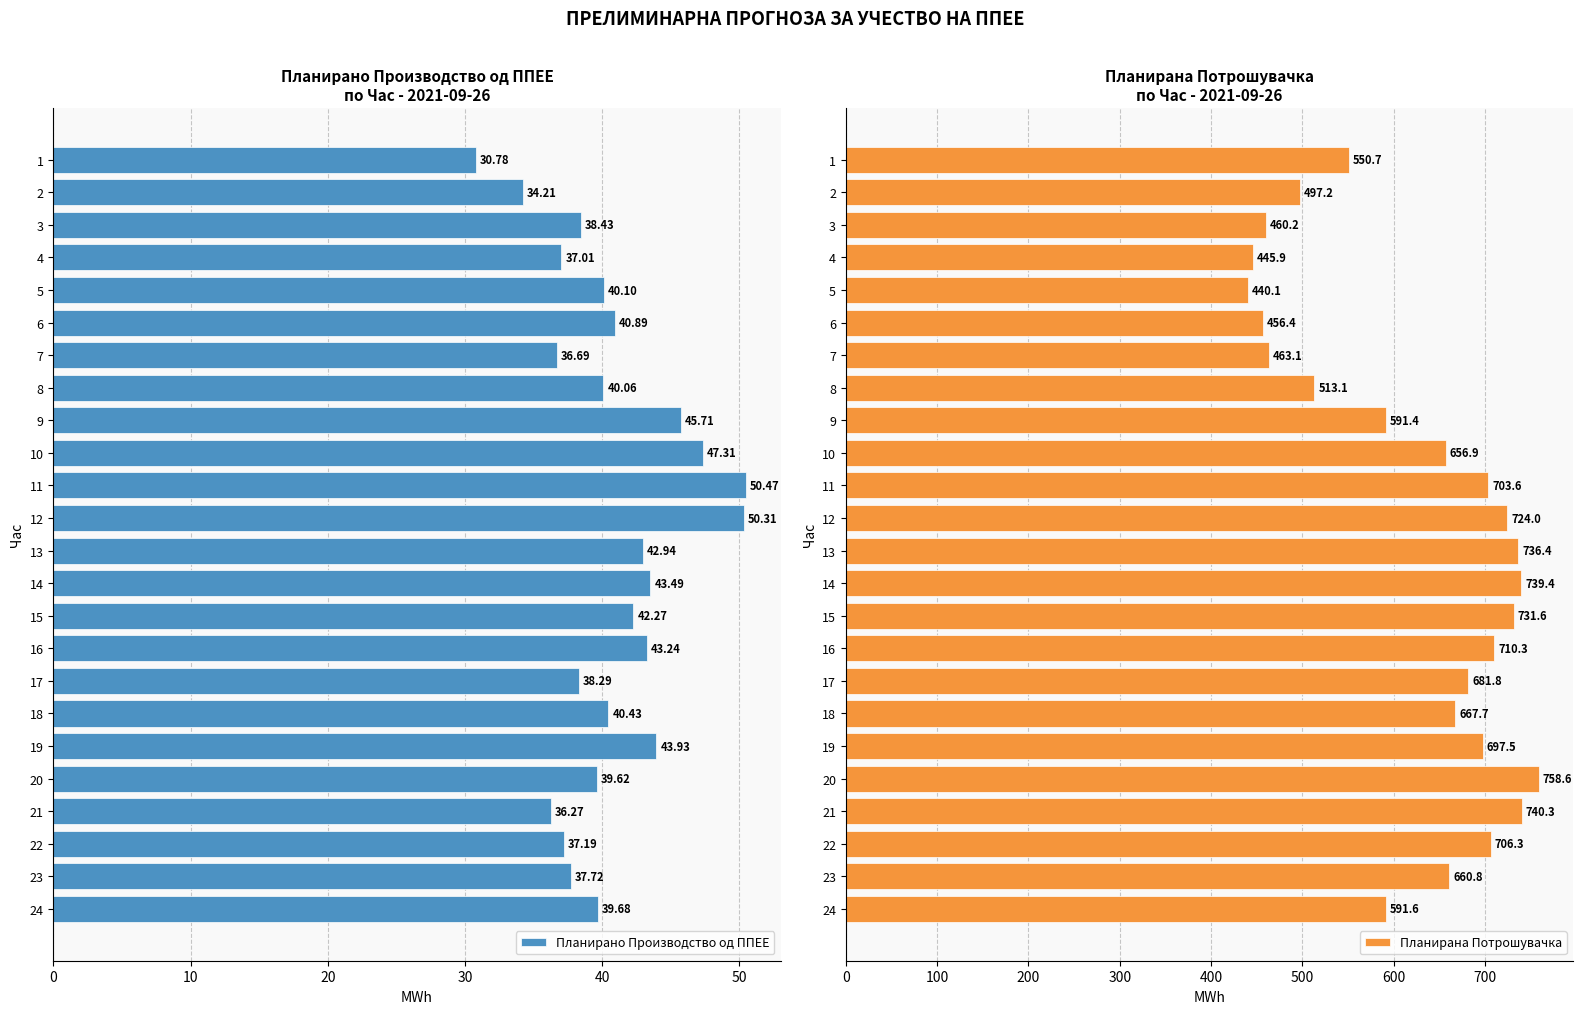

Which series has the widest spread of values?

Планирана Потрошувачка